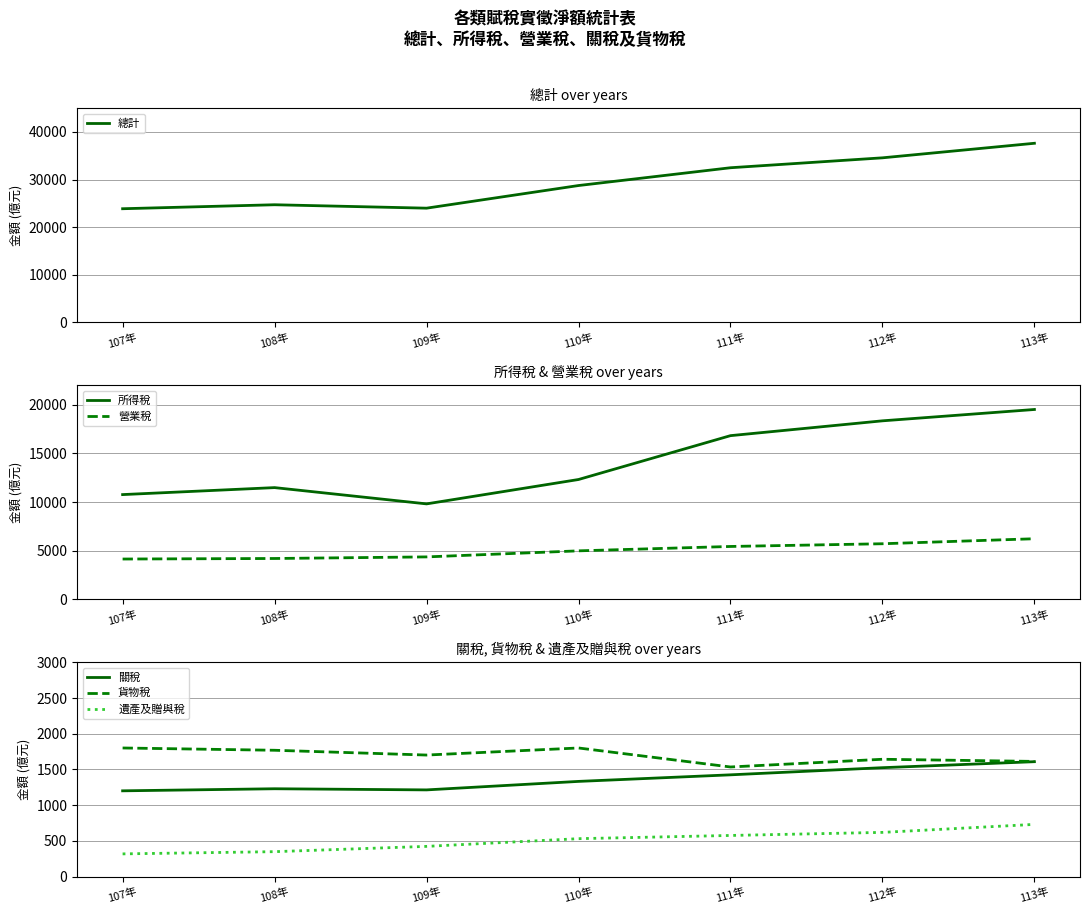

The 所得稅 series shows 7963 at 108年. True or false?

False